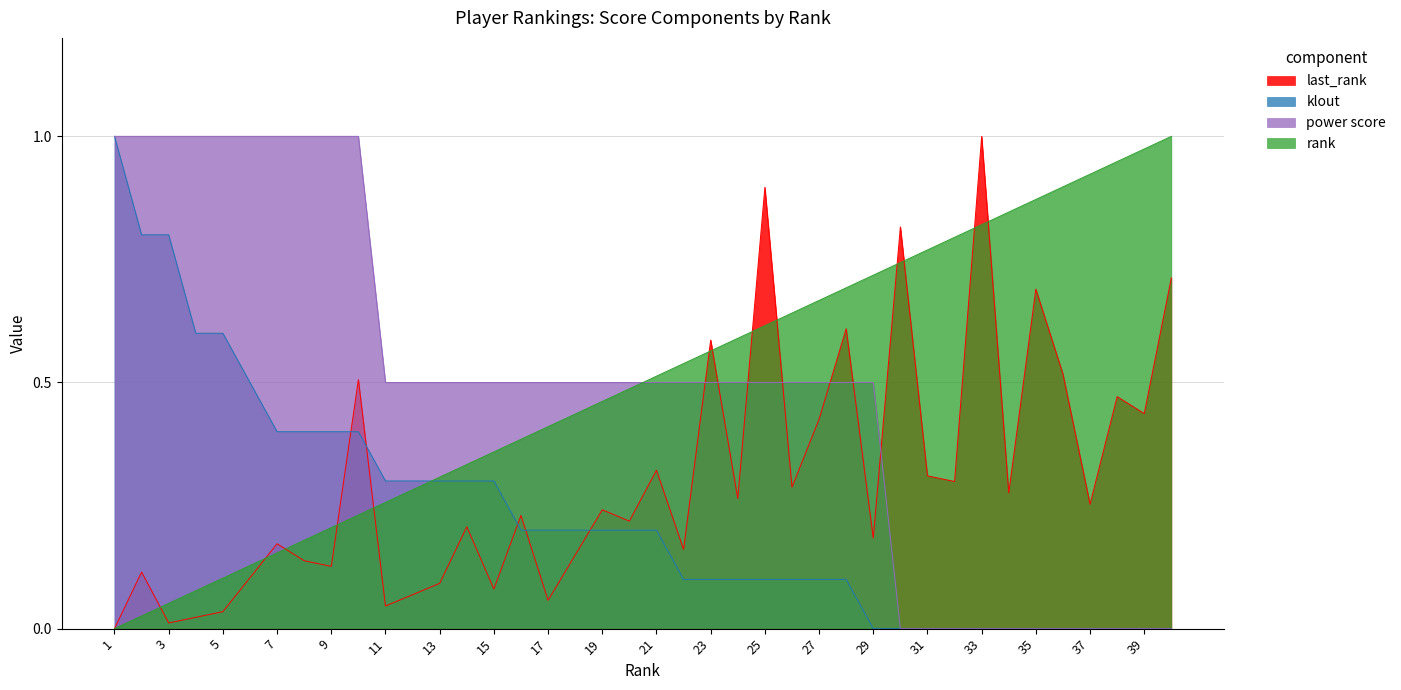

How many intersections are there between last_rank and rank?

13